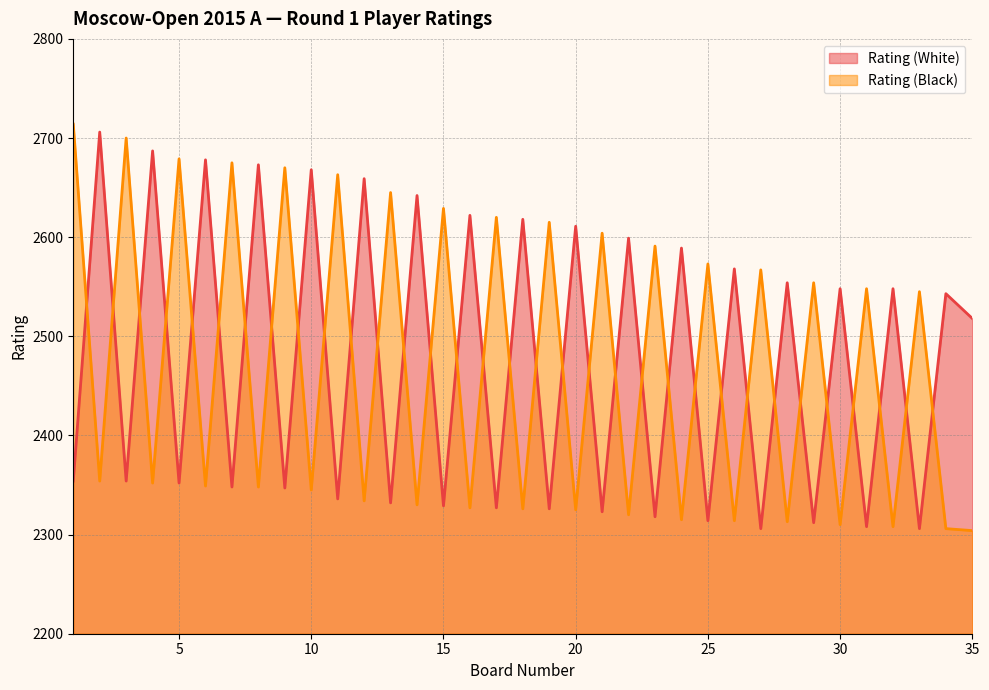

Reading left to right, transcribe all the data shown in this chart.

Rating (White): 1=2354	2=2706	3=2354	4=2687	5=2352	6=2678	7=2348	8=2673	9=2347	10=2668	11=2336	12=2659	13=2332	14=2642	15=2329	16=2622	17=2327	18=2618	19=2326	20=2611	21=2323	22=2599	23=2318	24=2589	25=2314	26=2568	27=2306	28=2554	29=2312	30=2548	31=2308	32=2548	33=2306	34=2543	35=2518
Rating (Black): 1=2714	2=2354	3=2700	4=2352	5=2679	6=2349	7=2675	8=2348	9=2670	10=2345	11=2663	12=2334	13=2645	14=2330	15=2629	16=2327	17=2620	18=2326	19=2615	20=2325	21=2604	22=2320	23=2591	24=2315	25=2573	26=2314	27=2567	28=2313	29=2554	30=2310	31=2548	32=2308	33=2545	34=2306	35=2304